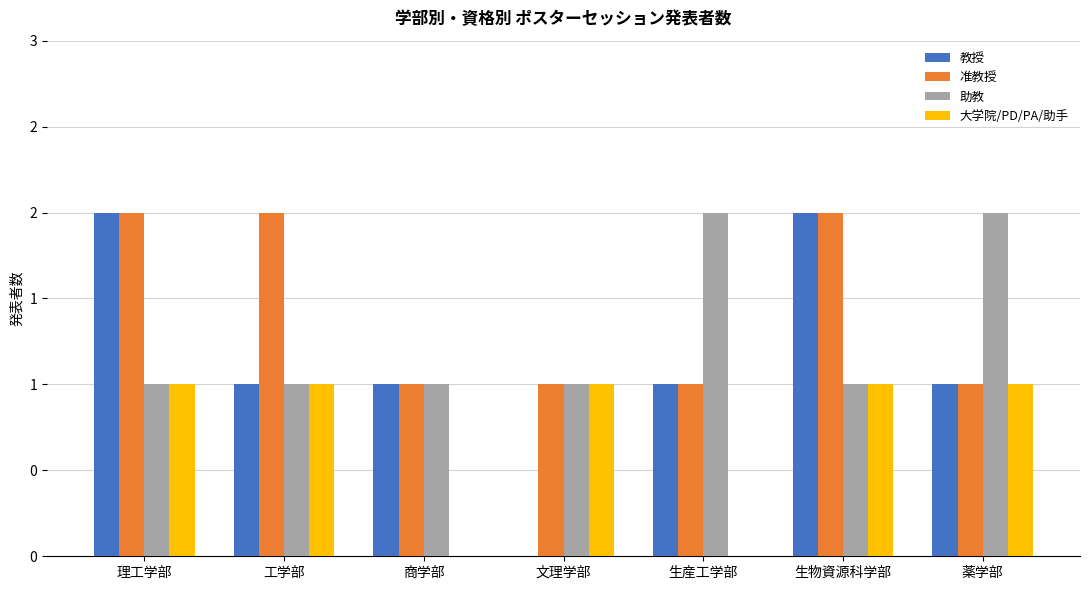

Are the bars horizontal?

No